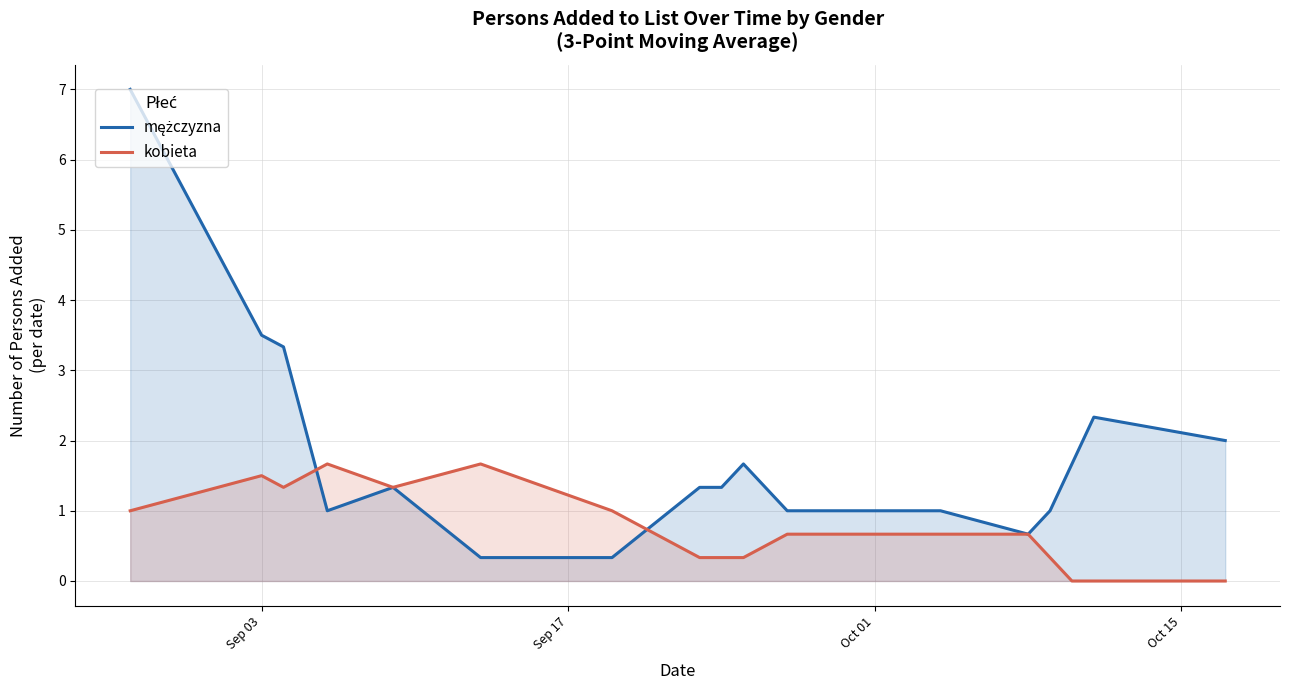

In mężczyzna, how many points are higher than both neighbors (excluding endpoints)?

3